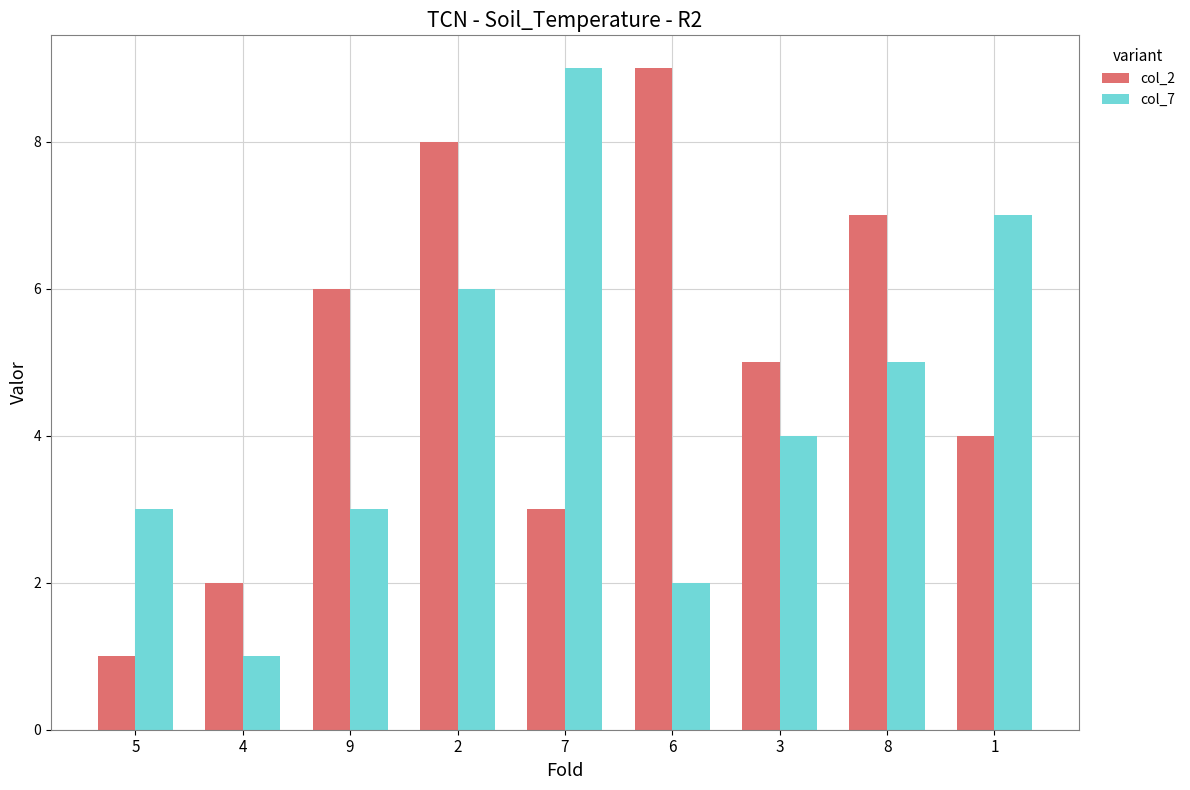

How many distinct data groups are displayed?

2